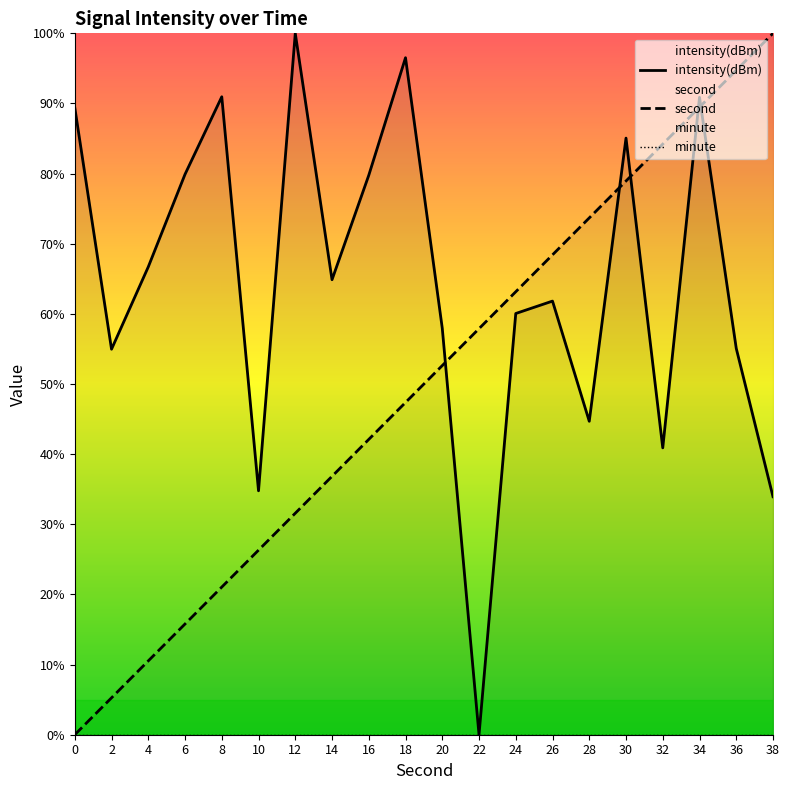

True or false: second and minute intersect in this chart.

False